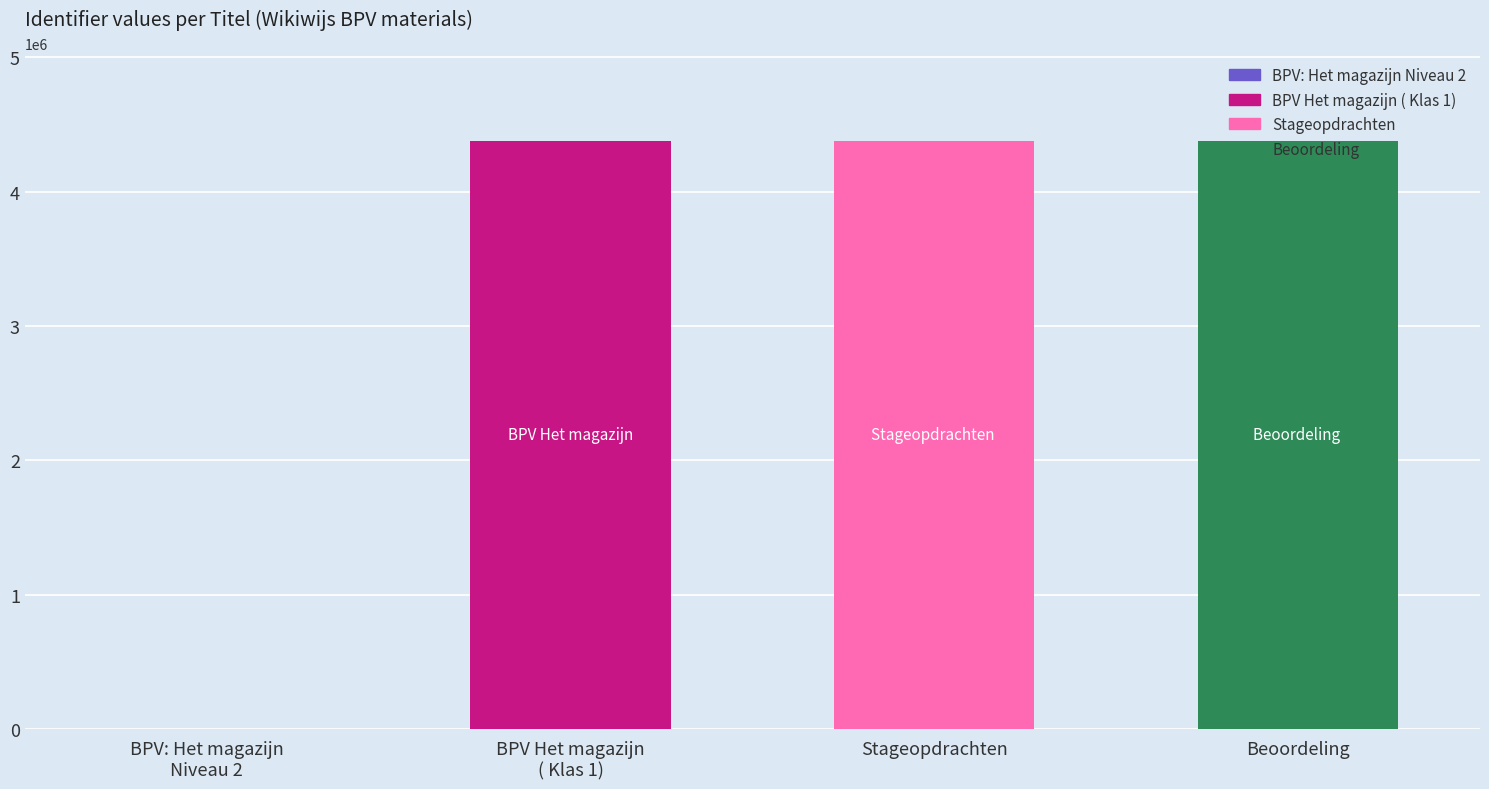

The value at Beoordeling is 1561818. True or false?

False